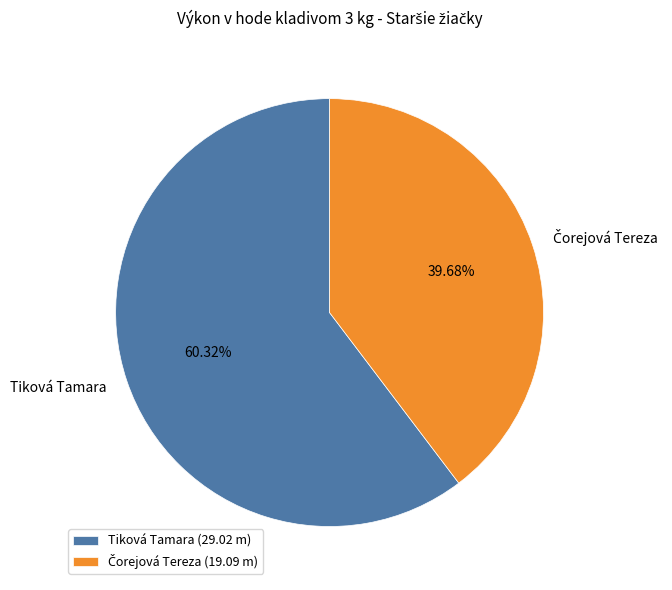

How many segments does this pie chart have?

2